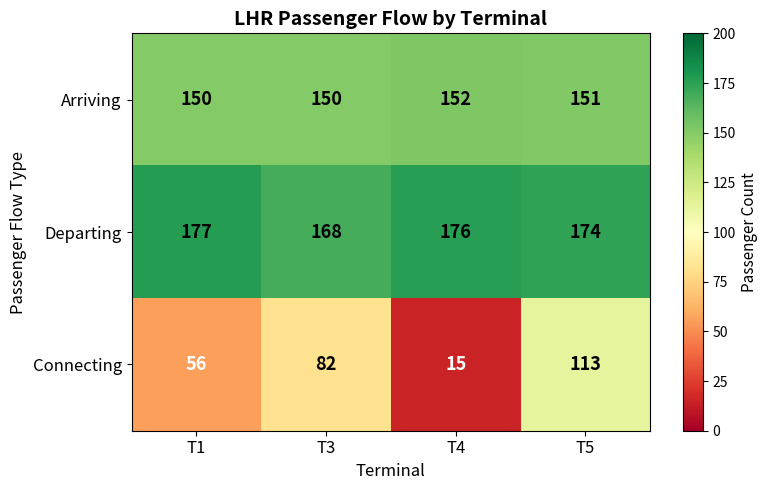

The value of Departing at T4 is 112. True or false?

False